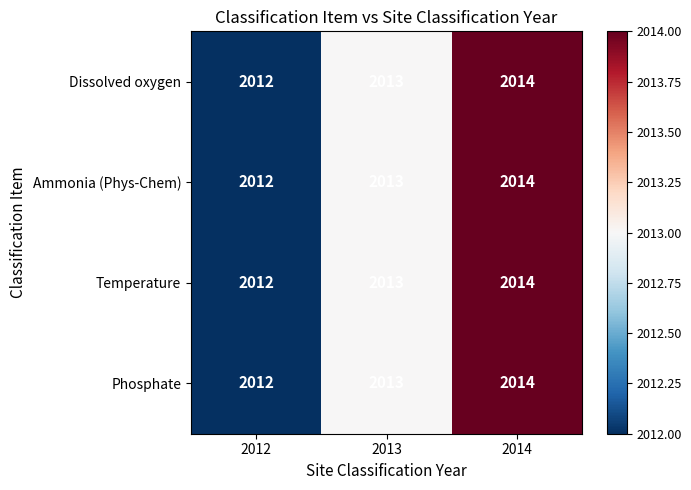

What is the sum of the Phosphate values at 2014 and 2013?

4027